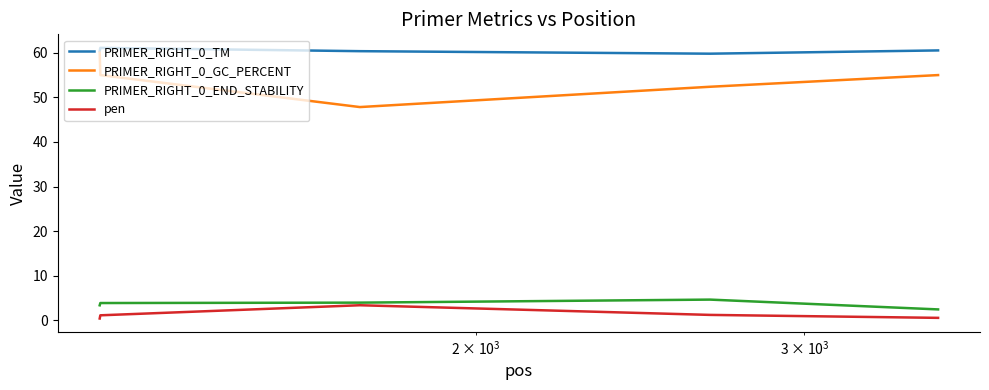

True or false: pen and PRIMER_RIGHT_0_TM cross at least once.

False